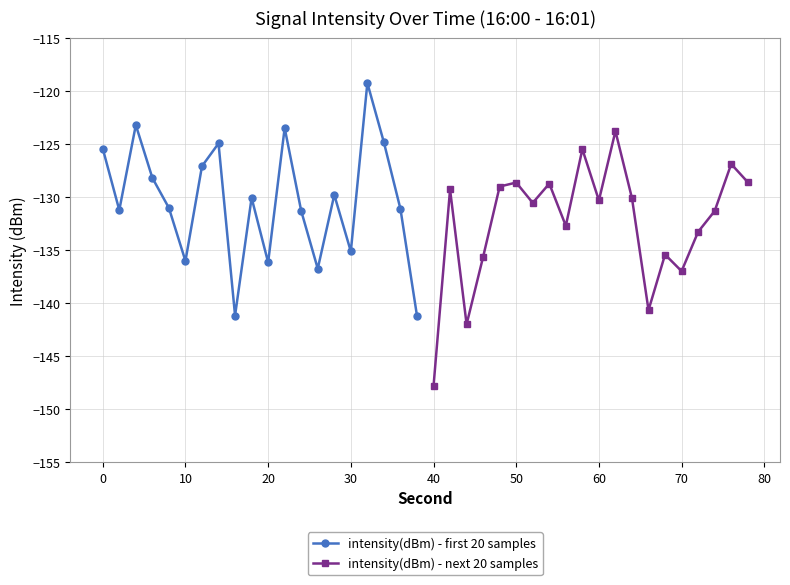

In intensity(dBm) - next 20 samples, how many points are higher than both neighbors (excluding endpoints)?

7